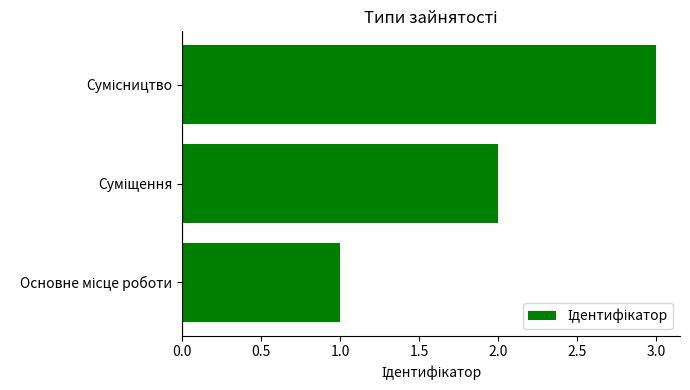

What is the maximum value shown in the chart?

3